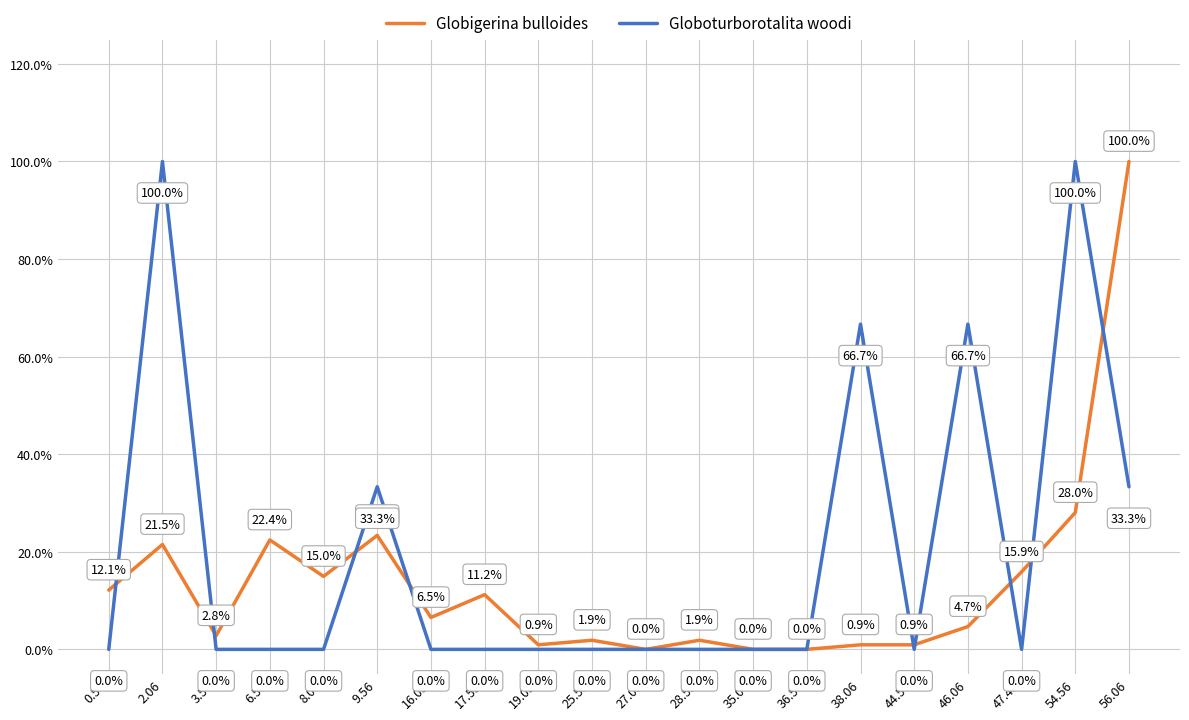

How many Globoturborotalita woodi values are between 0 and 1?

20